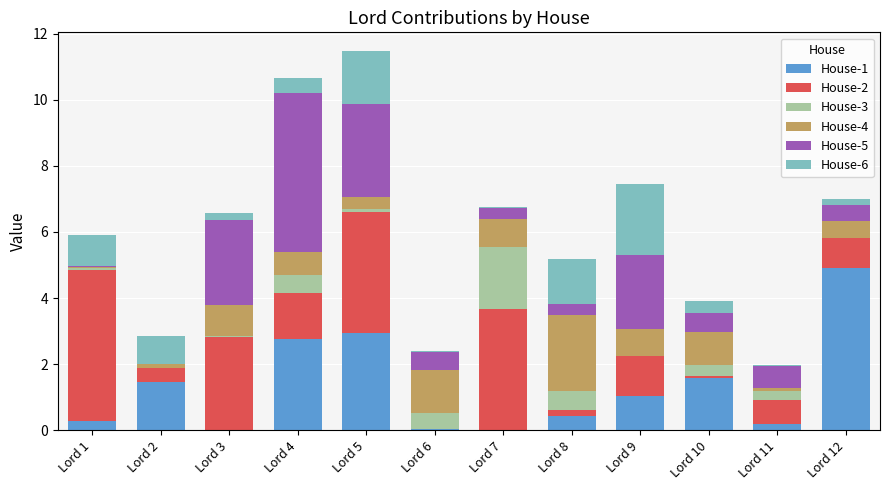

What is the maximum value for House-1?

4.9